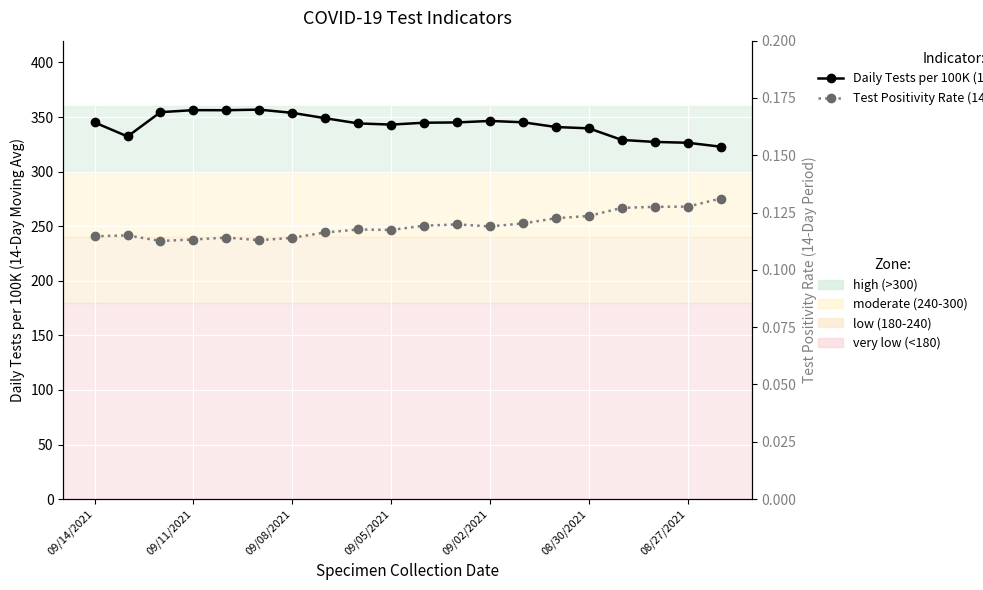

What is the value of the Daily Tests per 100K (14-Day Moving Ave) point at the 1st from the left?

345.1